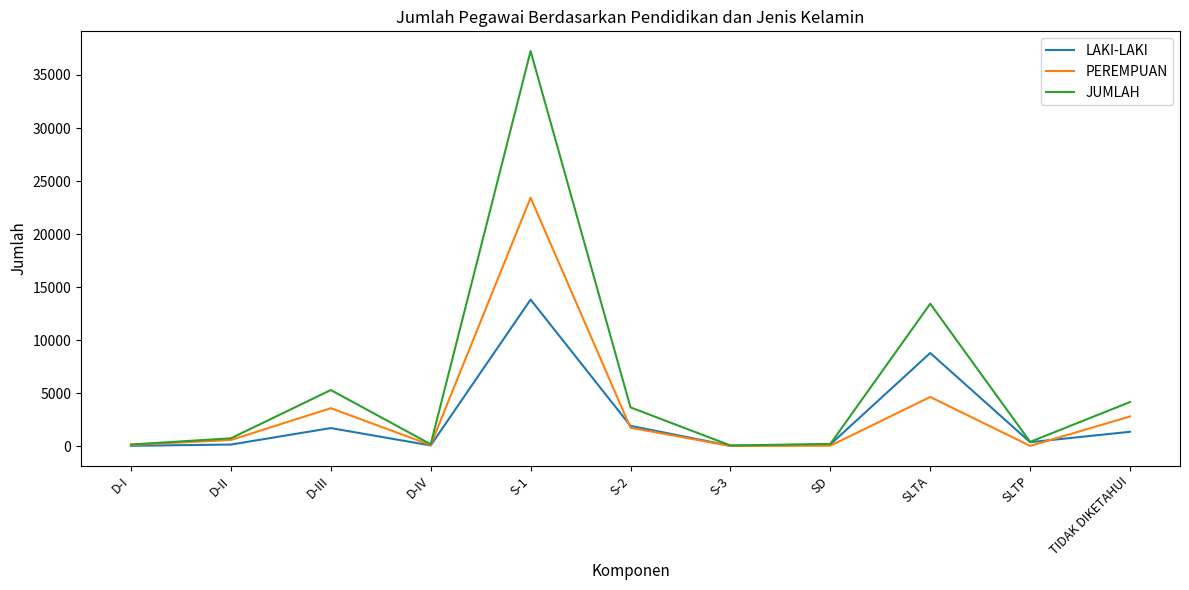

Where is PEREMPUAN nearest to the value 11726?

SLTA